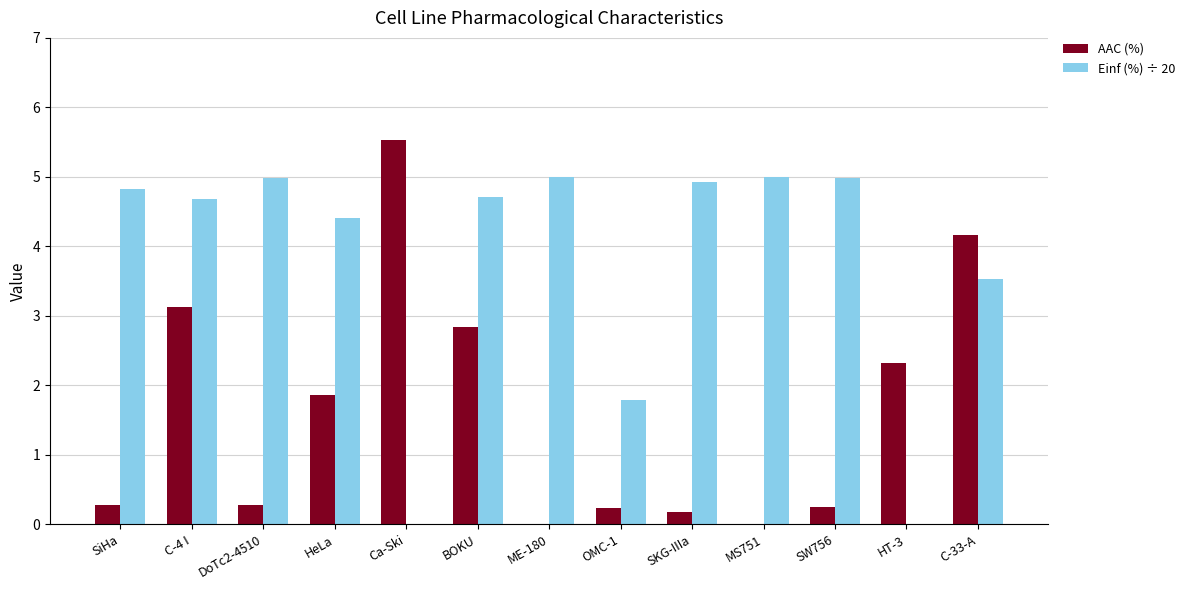

Which series has the largest total across all categories?

Einf (%) ÷ 20